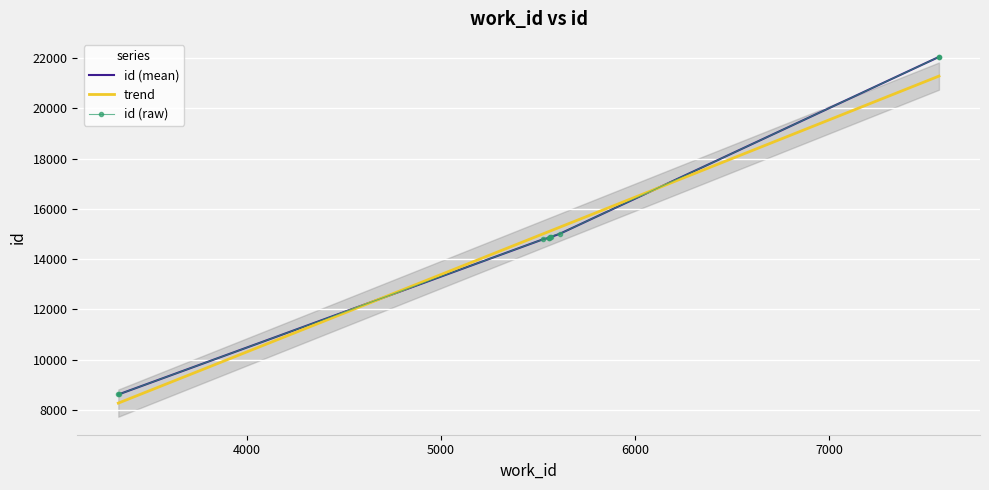

What is the change in value from 8608 to 14897?

+6289